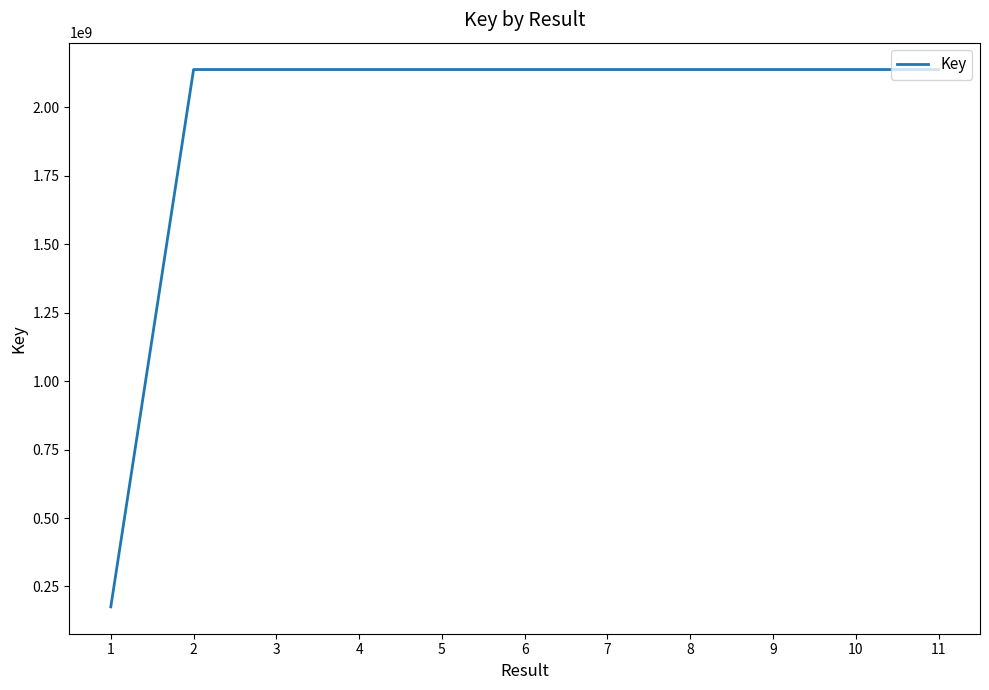

What is the difference between the maximum and minimum values?

1962117422